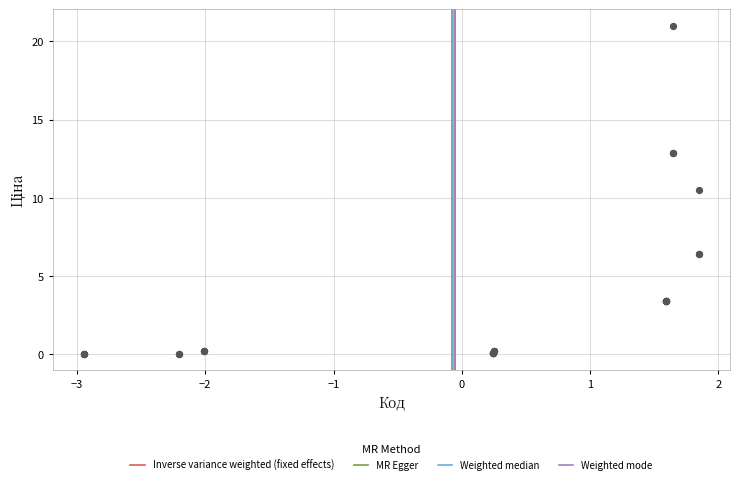

What Y value in the scatter plot is closest to 10?

10.5